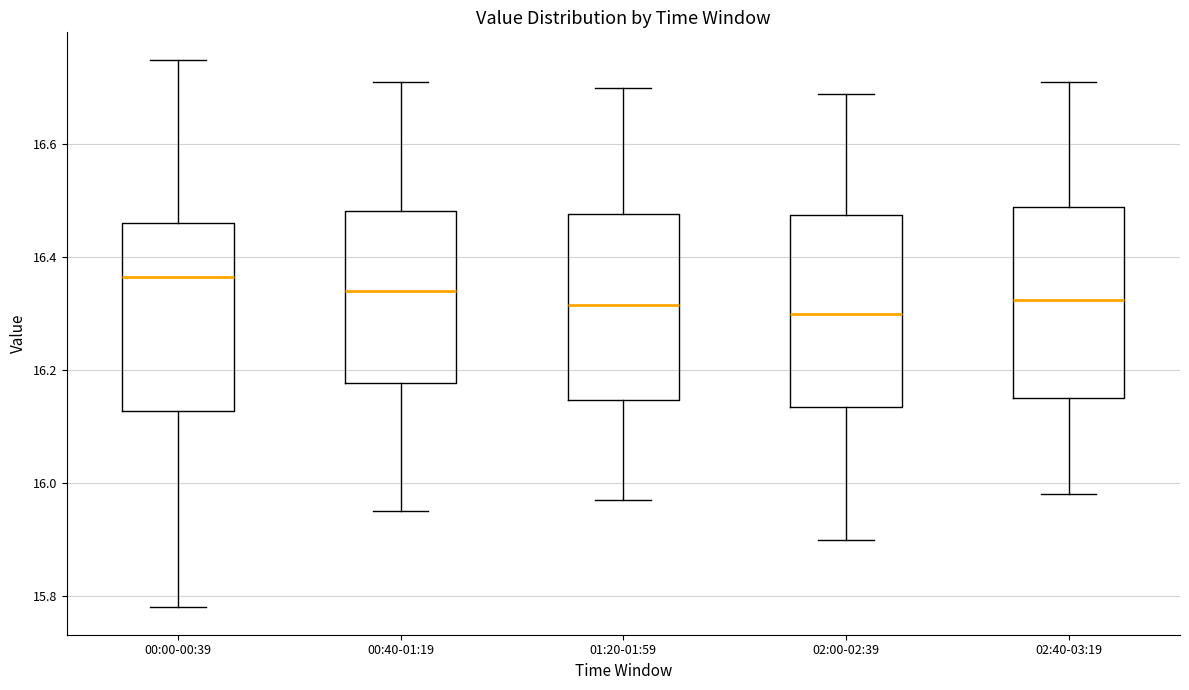

Reading left to right, read every box against the y-axis: the position of its median line, the range the box covers, and the ends of its whiskers. The values are not printed on the chart, so give them approximately, as read against the axis.

00:00-00:39: median 16.36, box 16.12 to 16.46, whiskers 15.78 to 16.76
00:40-01:19: median 16.34, box 16.18 to 16.48, whiskers 15.96 to 16.72
01:20-01:59: median 16.32, box 16.14 to 16.48, whiskers 15.98 to 16.70
02:00-02:39: median 16.30, box 16.14 to 16.48, whiskers 15.90 to 16.70
02:40-03:19: median 16.32, box 16.16 to 16.50, whiskers 15.98 to 16.72